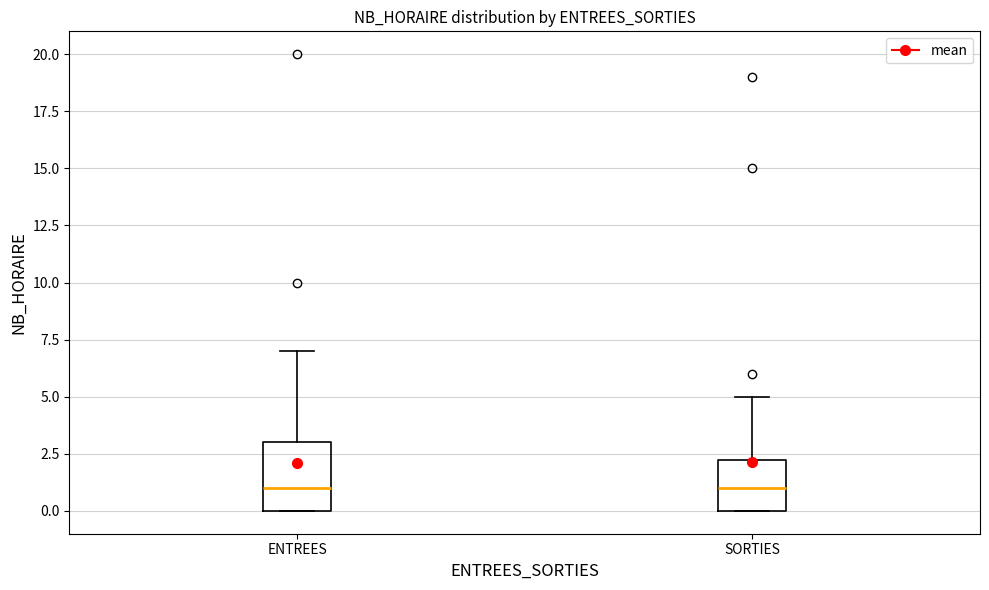

Reading left to right, read every box against the y-axis: the position of its median line, the range the box covers, and the ends of its whiskers. The values are not printed on the chart, so give them approximately, as read against the axis.

ENTREES: median 1.0, box 0.0 to 3.0, whiskers 0.0 to 7.0
SORTIES: median 1.0, box 0.0 to 2.5, whiskers 0.0 to 5.0